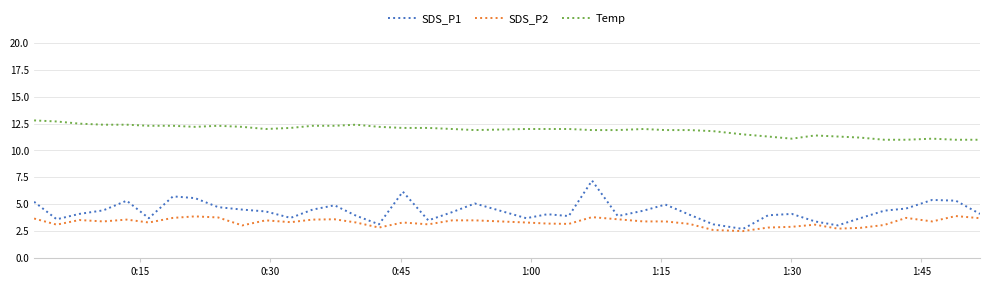

List the series in order of their peak value, highest first.

Temp, SDS_P1, SDS_P2